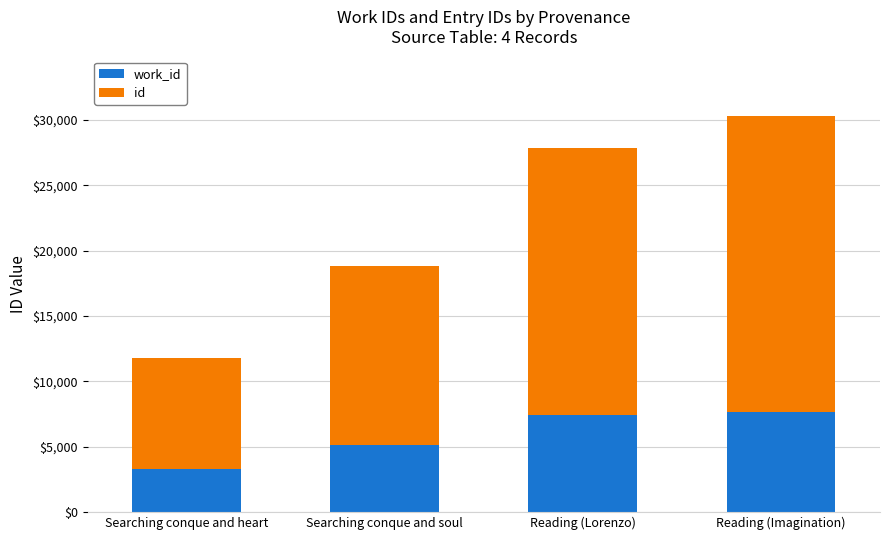

Are the bars horizontal?

No